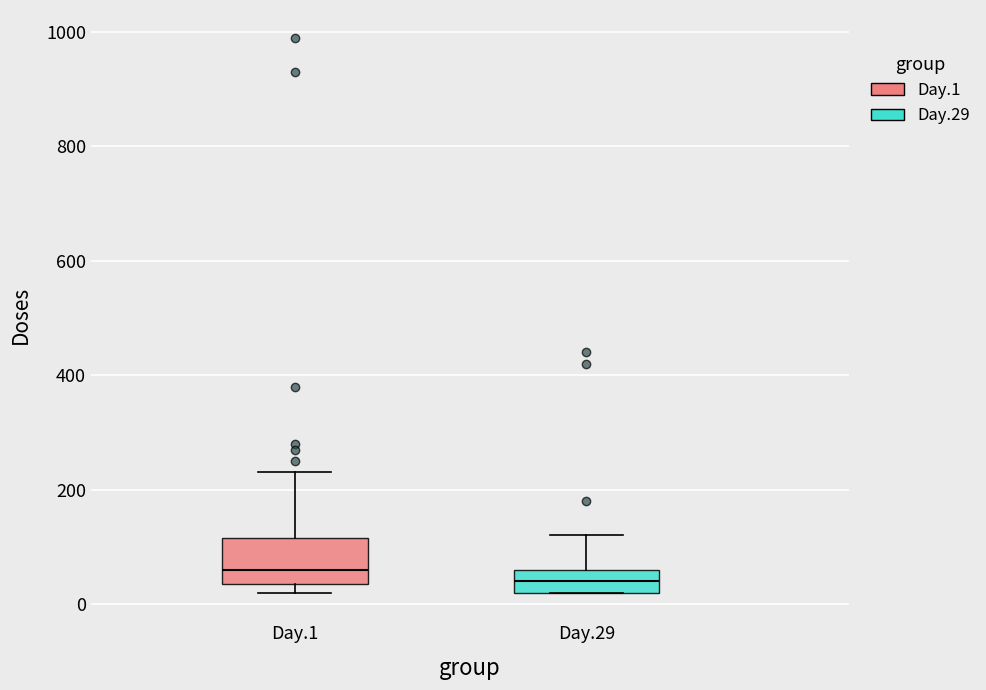

Which box's median line is the highest?

Day.1